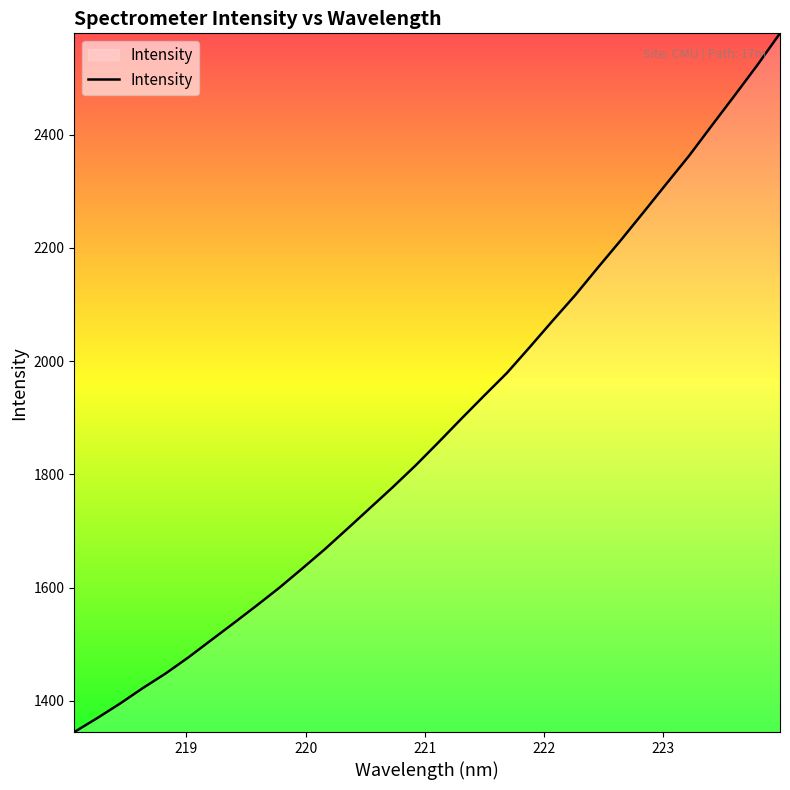

What is the difference between the maximum and minimum values?

1234.6